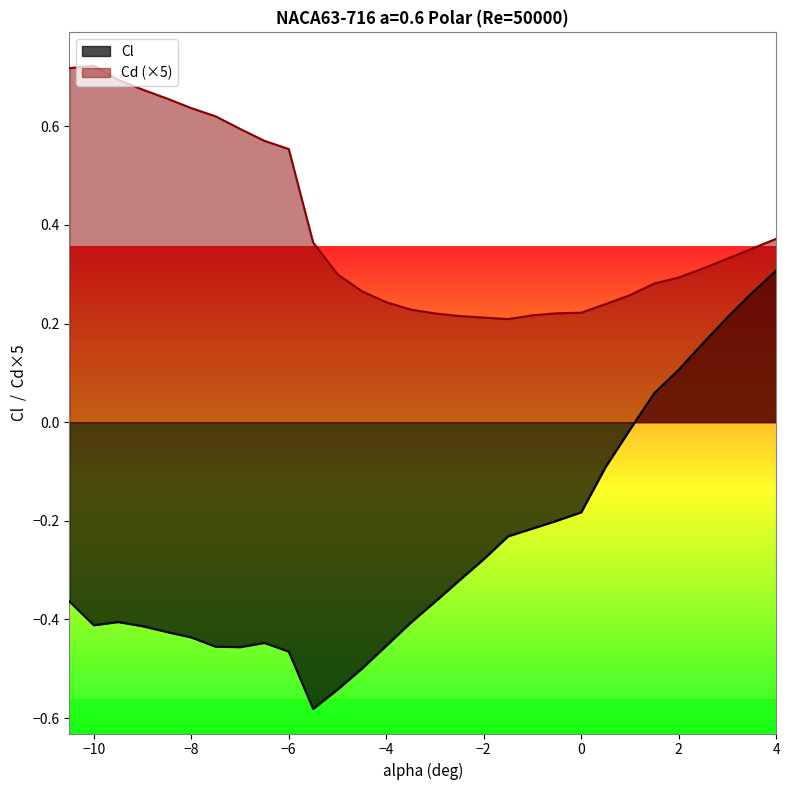

What is the spread (max minus min) of values at -5?

0.8